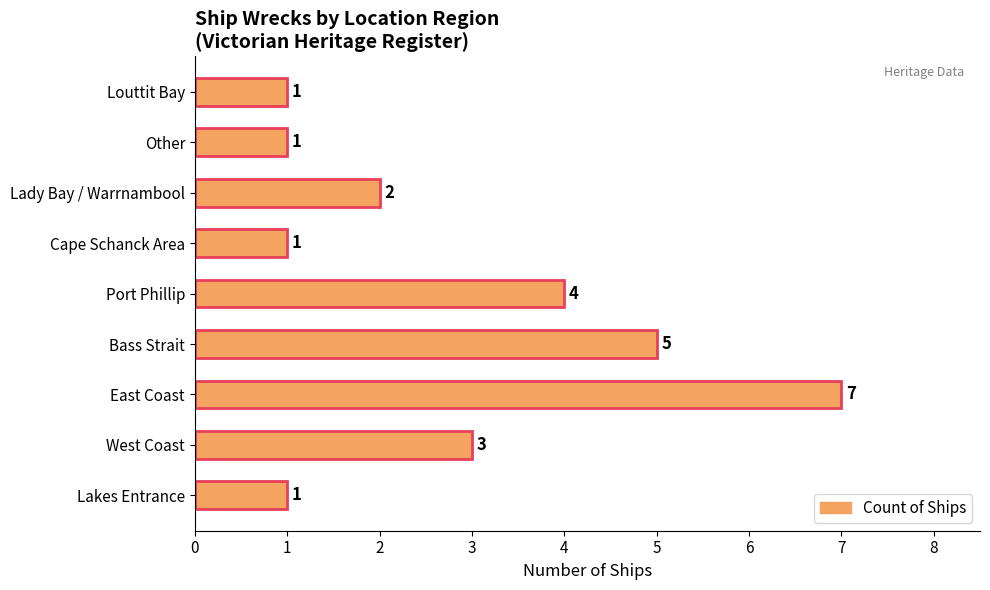

What is the change in value from East Coast to Cape Schanck Area?

-6